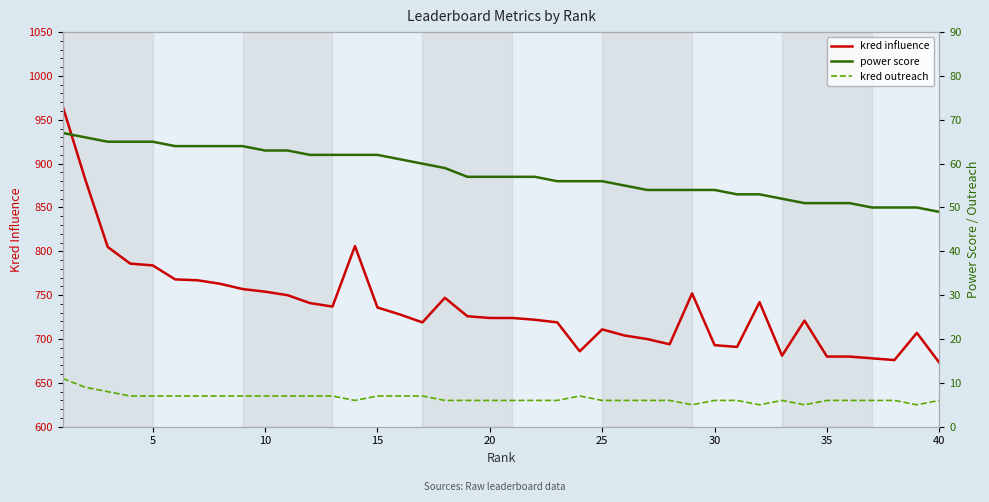

True or false: kred influence has a value of 1209 at 10.

False